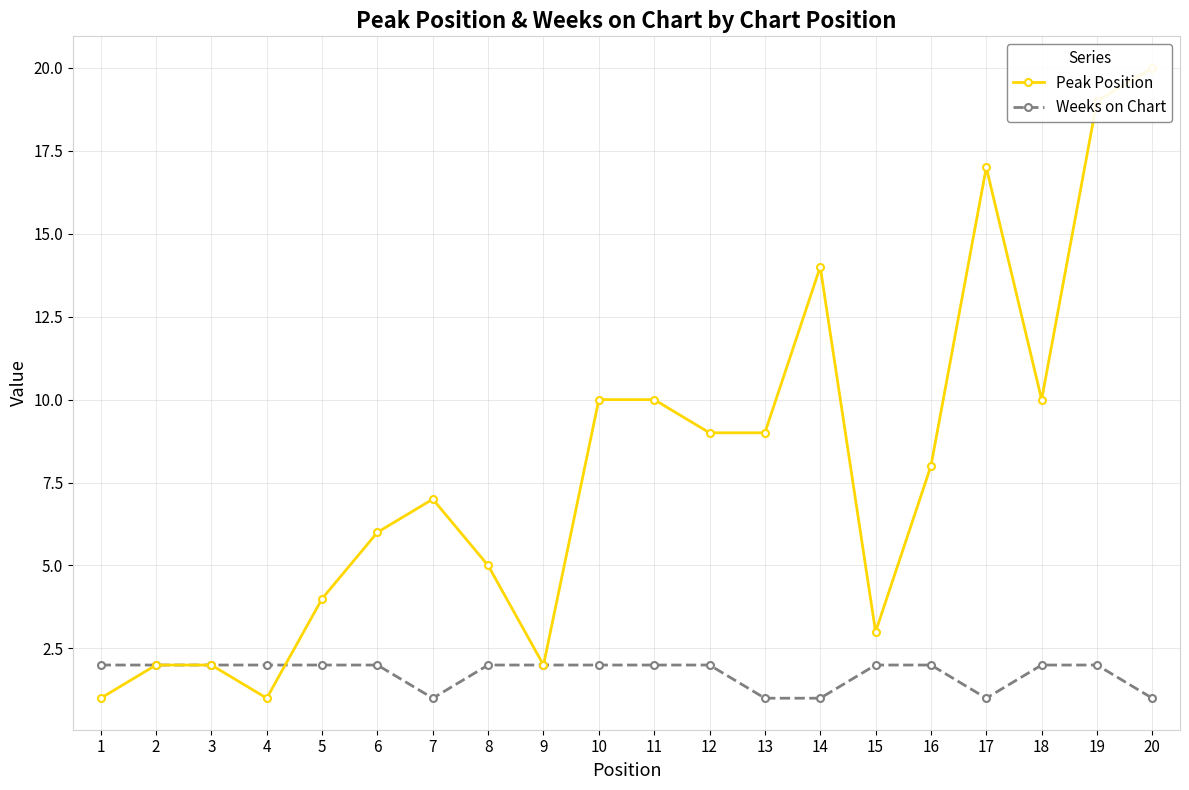

What is the value of the Weeks on Chart point at the 2nd from the left?

2